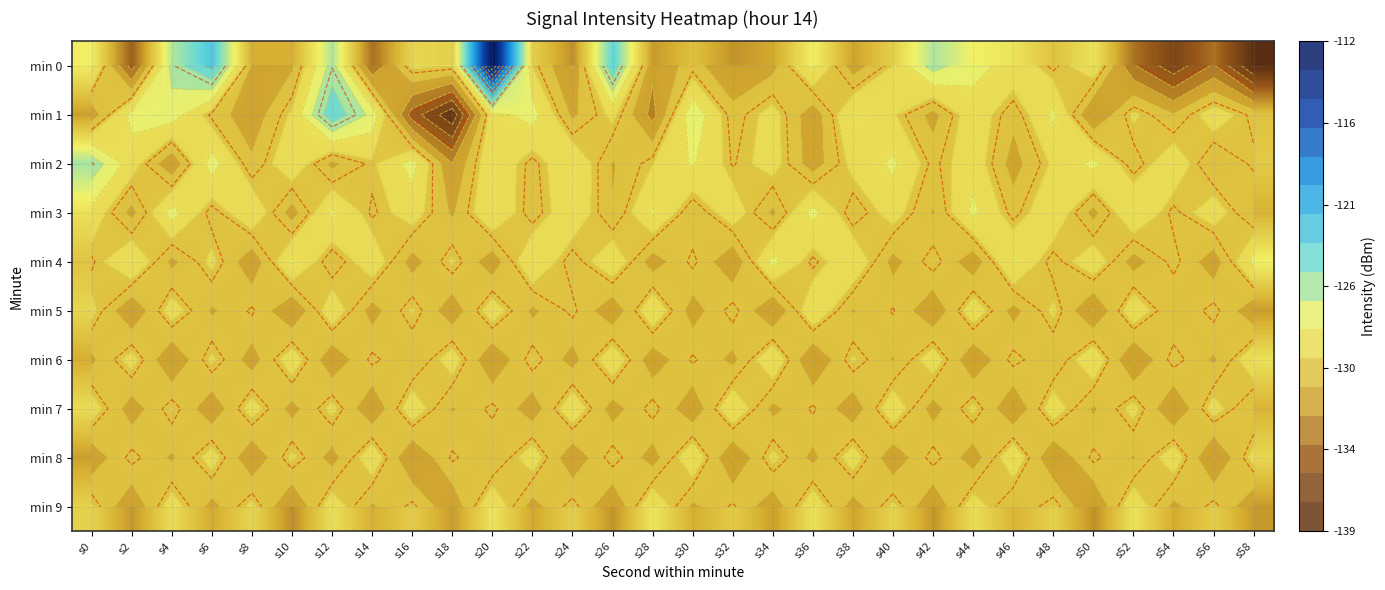

What is the difference between the second highest and minimum values in the min 8 series?

4.5